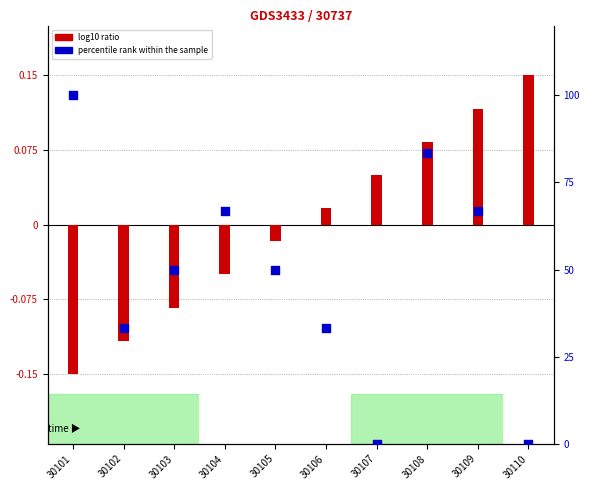

What is the total value across all series at 30102?

33.2